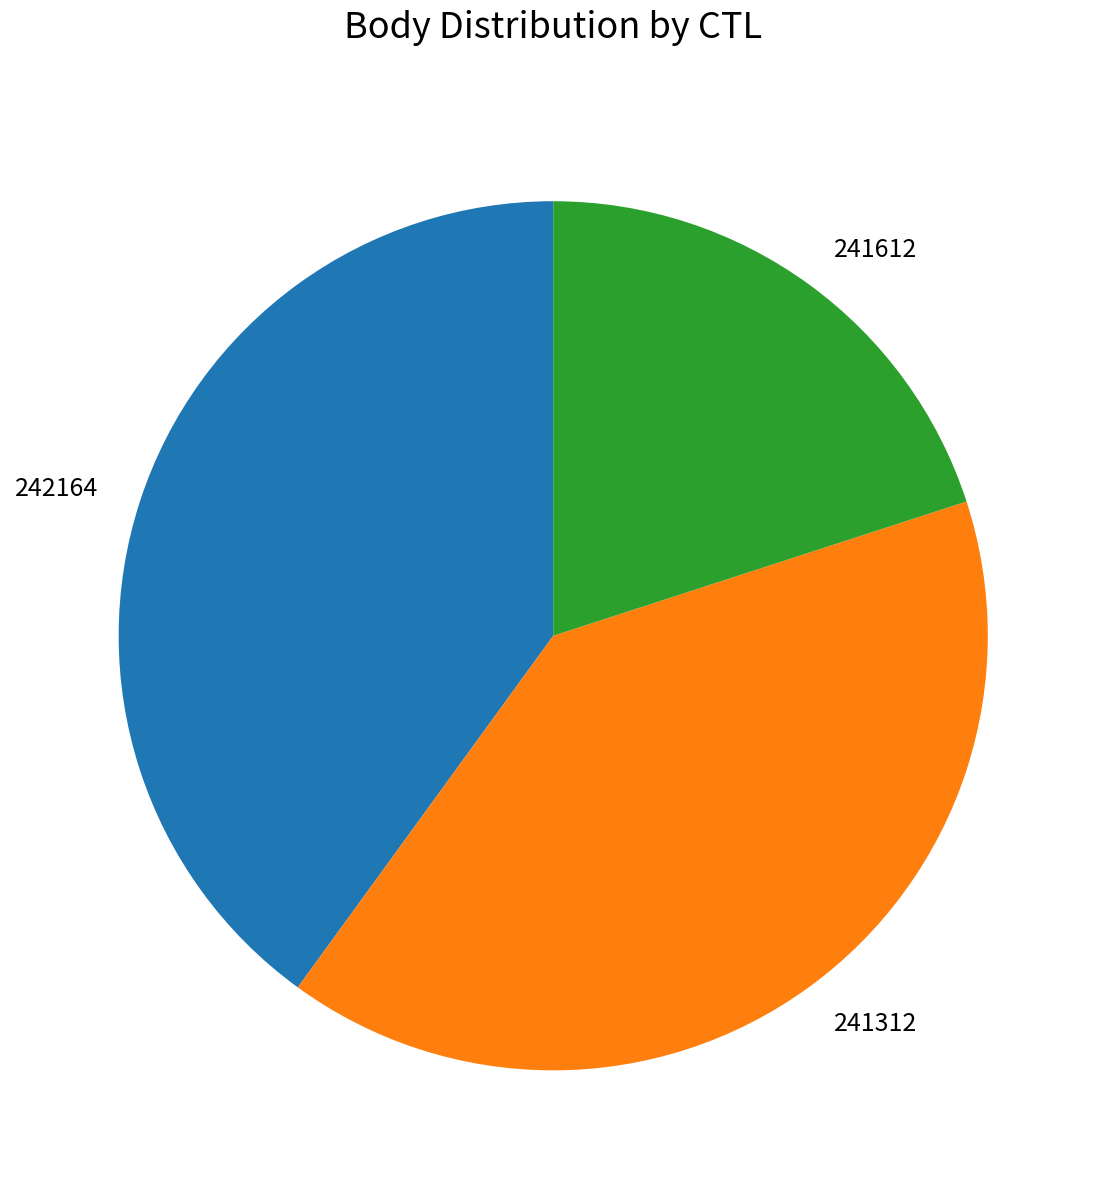

How many slices are in this pie chart?

3